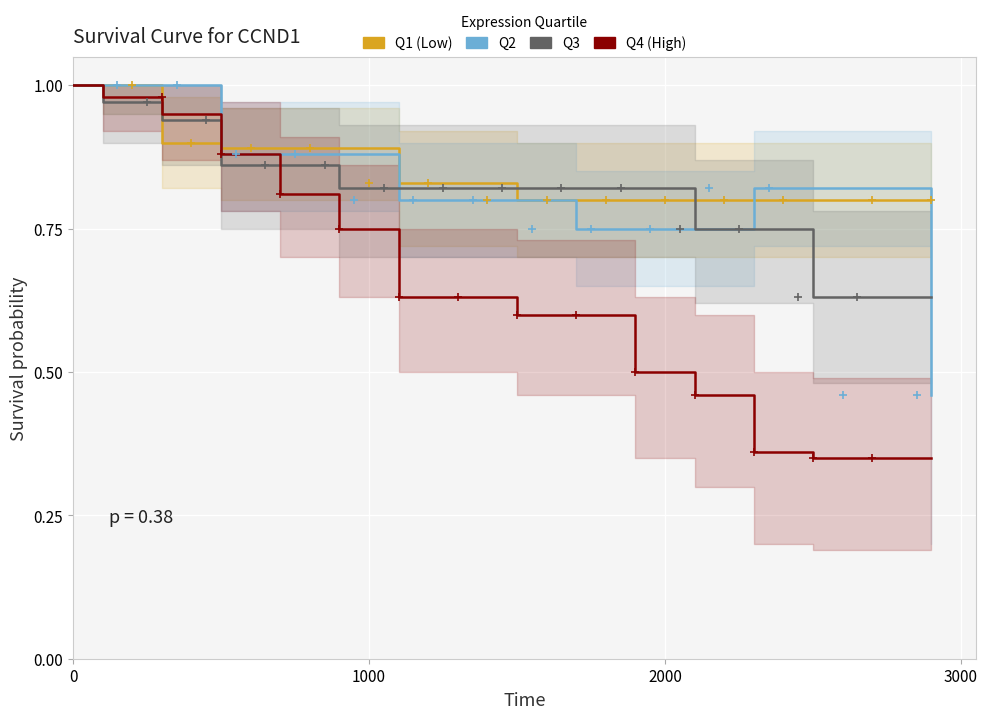

Which series has the largest total across all categories?

Q1 (Low)